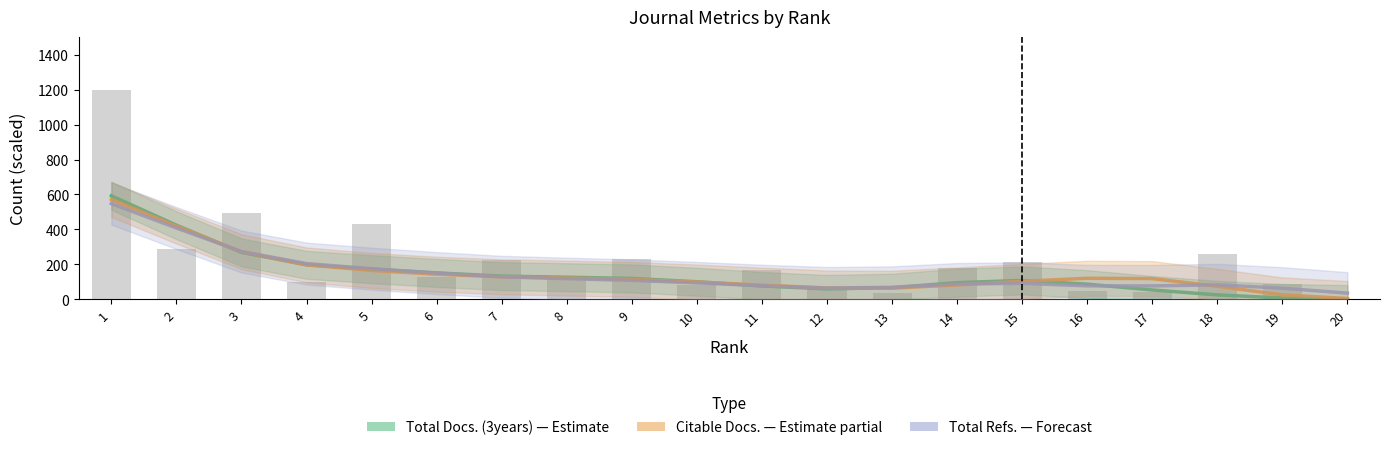

Which has a higher value, 8 or 12?

8